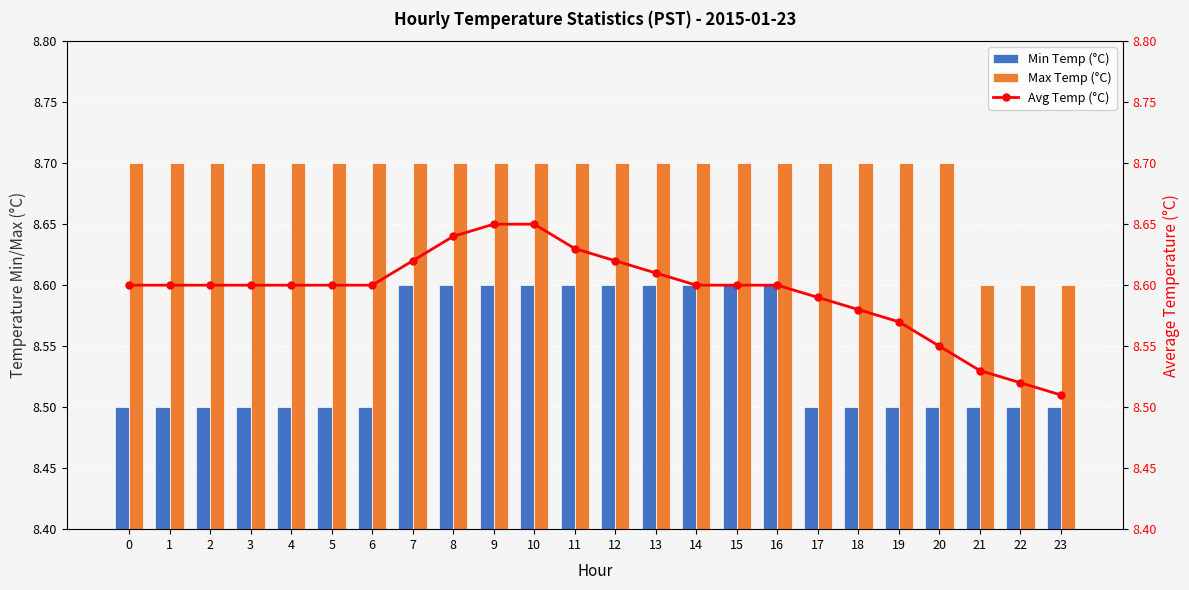

What is the maximum value for Max Temp (°C)?

8.7